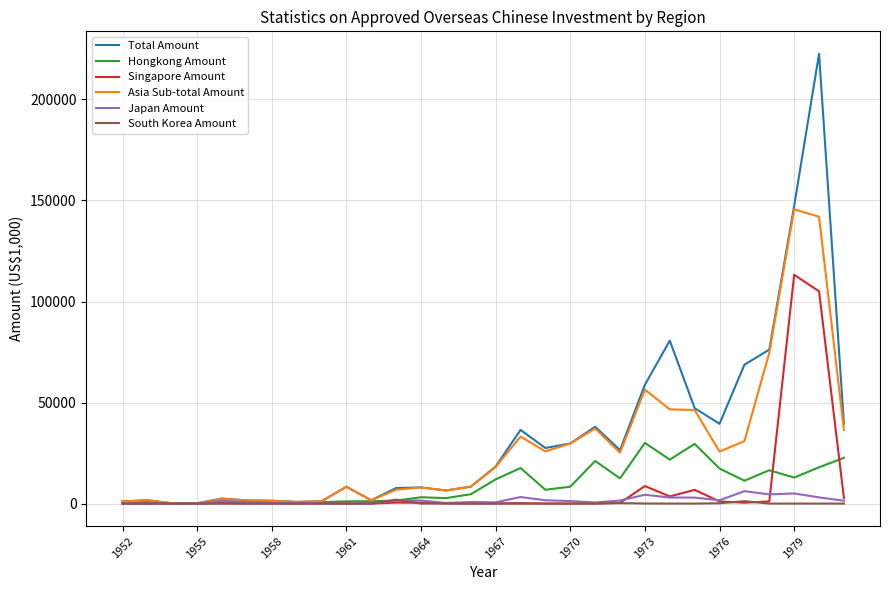

Which series has the widest spread of values?

Total Amount